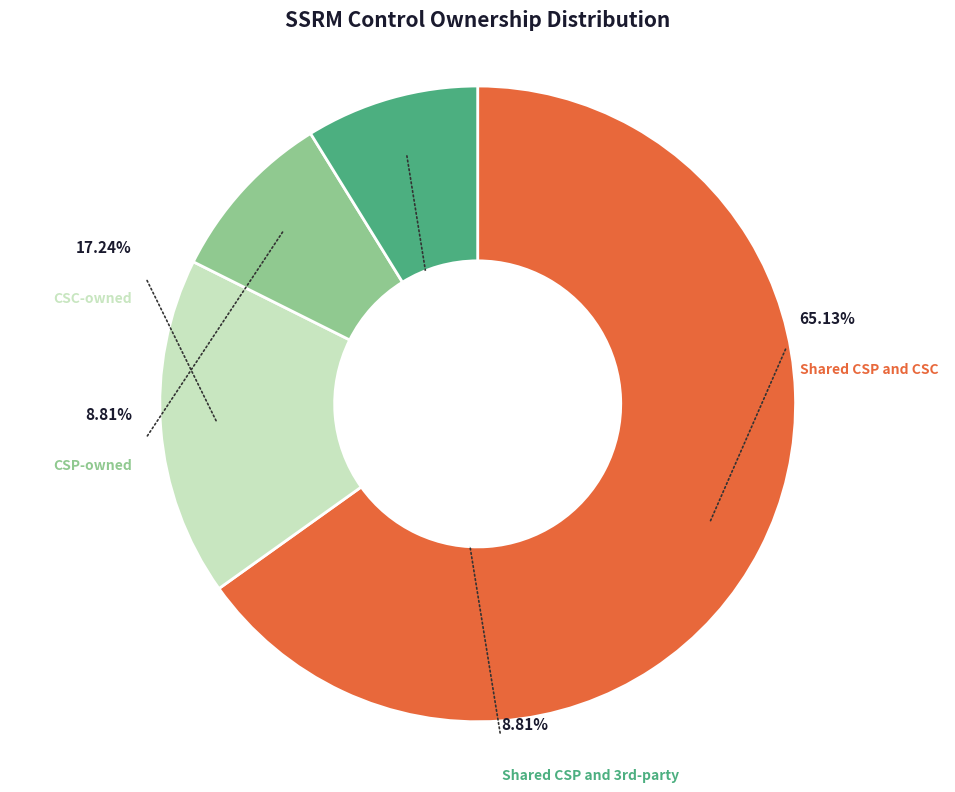

Rank the categories by value from highest to lowest.

Shared CSP and CSC, CSC-owned, CSP-owned, Shared CSP and 3rd-party